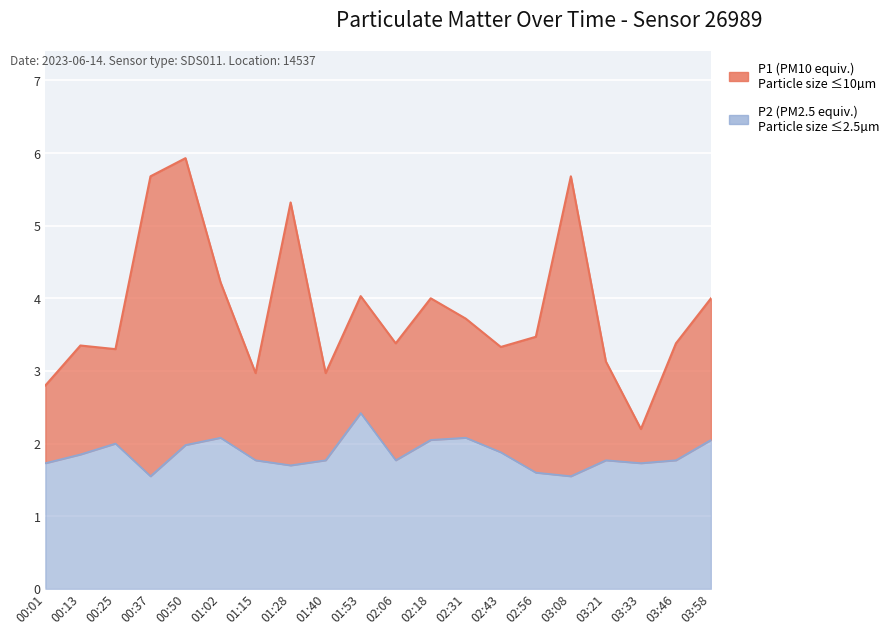

Reading left to right, transcribe all the data shown in this chart.

P1: 00:01=2.8	00:13=3.4	00:25=3.3	00:37=5.7	00:50=5.9	01:02=4.2	01:15=3.0	01:28=5.3	01:40=3.0	01:53=4.0	02:06=3.4	02:18=4.0	02:31=3.7	02:43=3.3	02:56=3.5	03:08=5.7	03:21=3.1	03:33=2.2	03:46=3.4	03:58=4.0
P2: 00:01=1.7	00:13=1.9	00:25=2.0	00:37=1.6	00:50=2.0	01:02=2.1	01:15=1.8	01:28=1.7	01:40=1.8	01:53=2.4	02:06=1.8	02:18=2.0	02:31=2.1	02:43=1.9	02:56=1.6	03:08=1.6	03:21=1.8	03:33=1.7	03:46=1.8	03:58=2.0